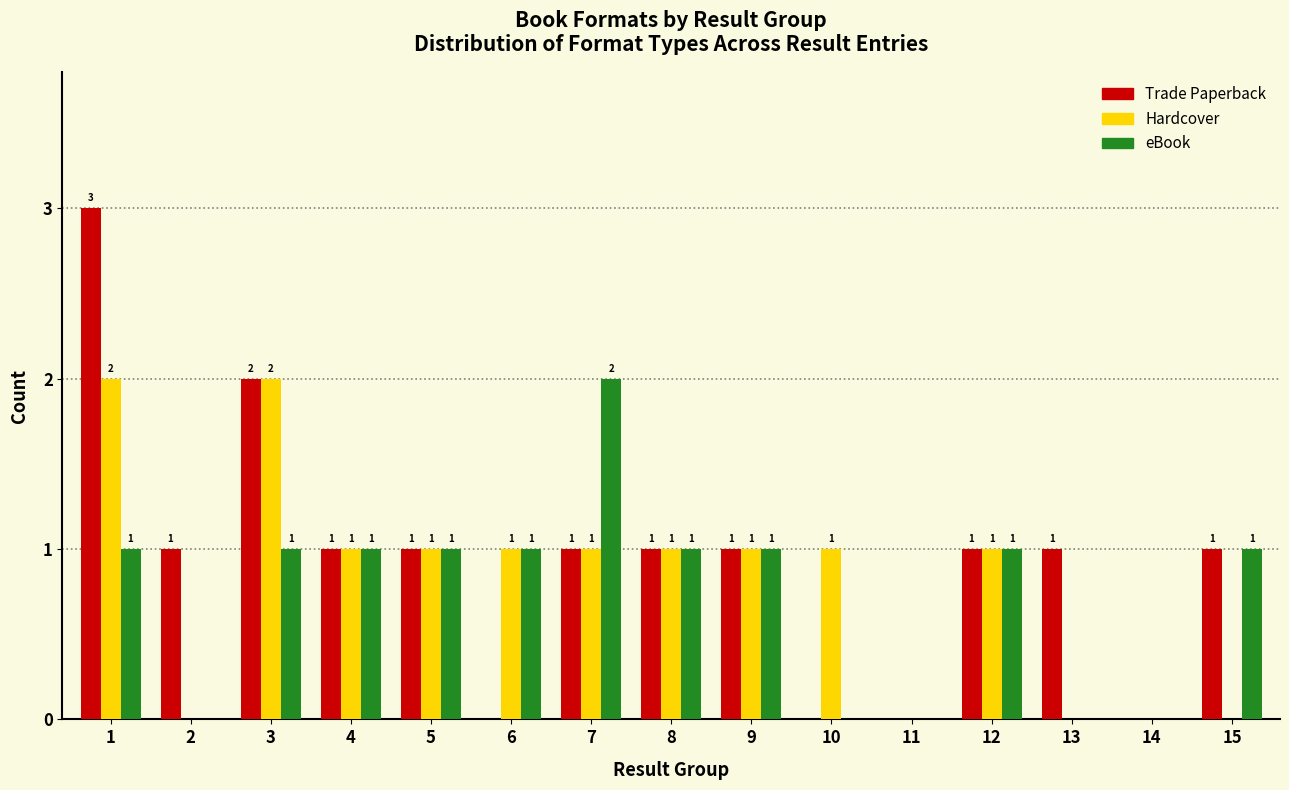

Reading right to left, list all the values displayed in this chart.

Trade Paperback: 15=1	14=0	13=1	12=1	11=0	10=0	9=1	8=1	7=1	6=0	5=1	4=1	3=2	2=1	1=3
Hardcover: 15=0	14=0	13=0	12=1	11=0	10=1	9=1	8=1	7=1	6=1	5=1	4=1	3=2	2=0	1=2
eBook: 15=1	14=0	13=0	12=1	11=0	10=0	9=1	8=1	7=2	6=1	5=1	4=1	3=1	2=0	1=1